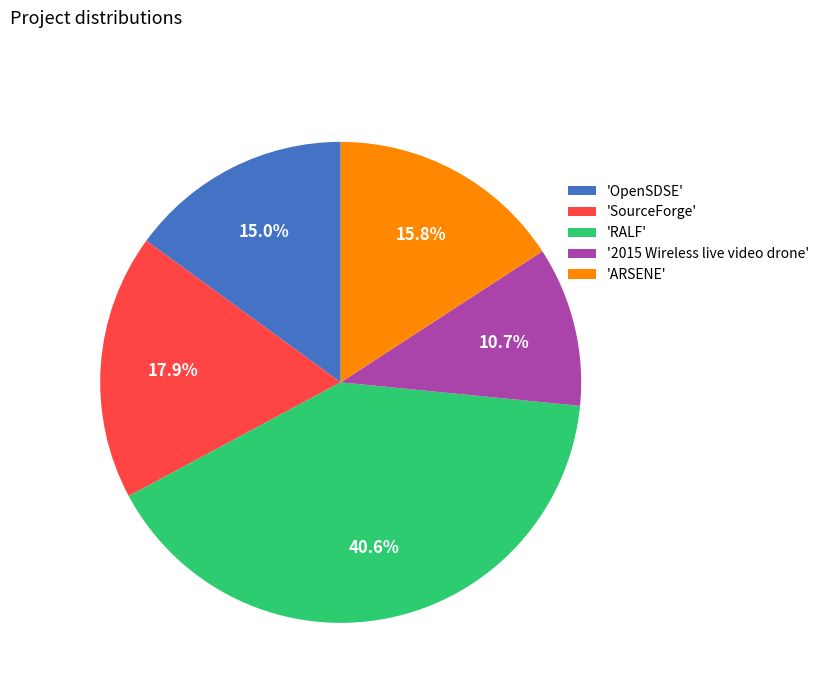

Rank the categories by value from lowest to highest.

'2015 Wireless live video drone', 'OpenSDSE', 'ARSENE', 'SourceForge', 'RALF'